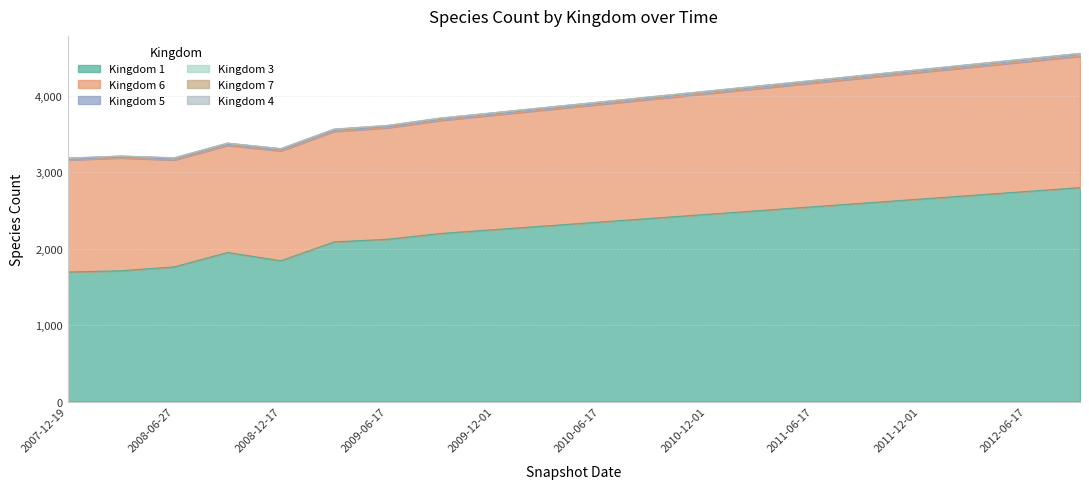

At which category is the sum across all series the highest?

19